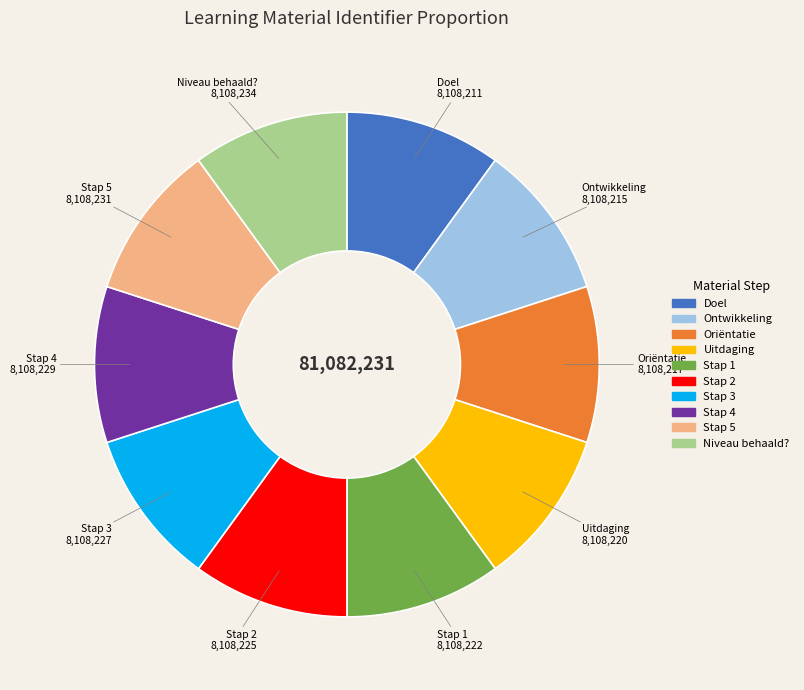

Combined, do Doel and Ontwikkeling account for over 50%?

No